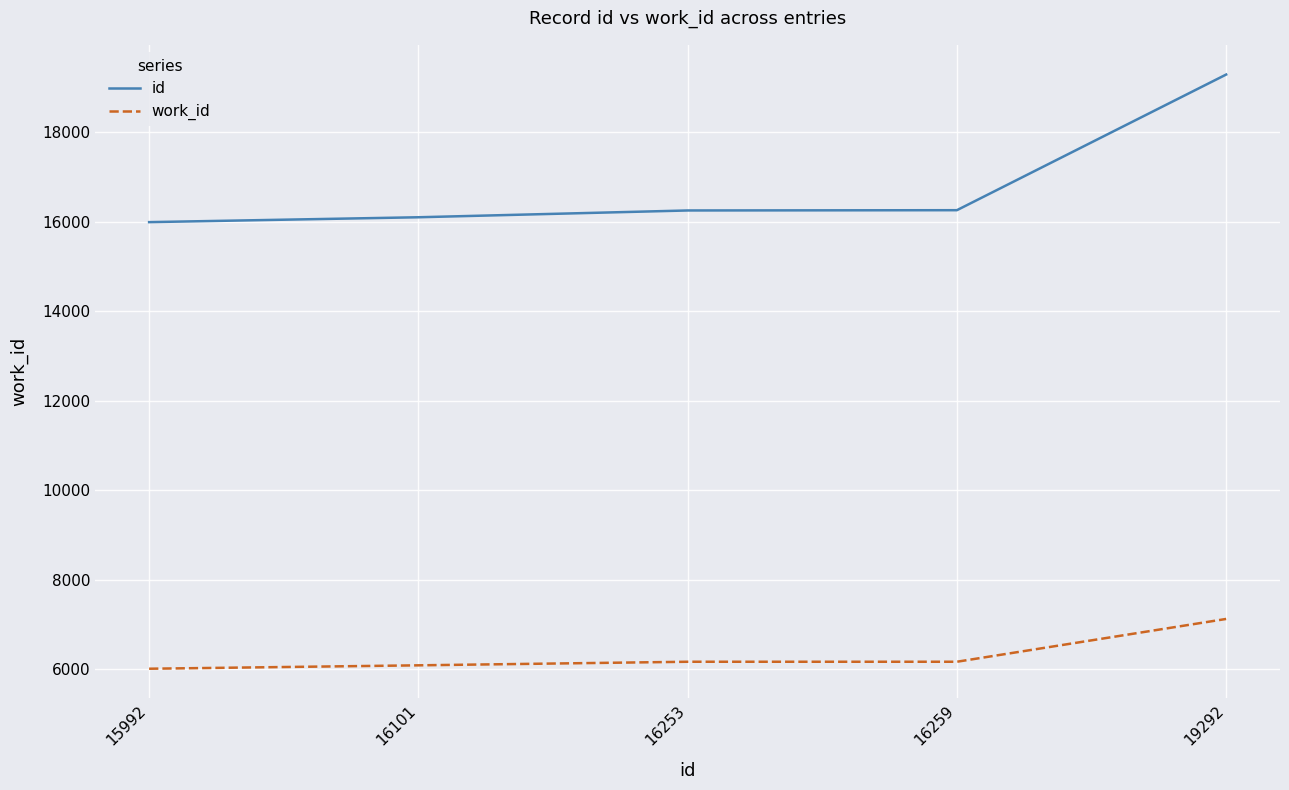

Is the value of id at 15992 greater than the value of work_id at 19292?

Yes